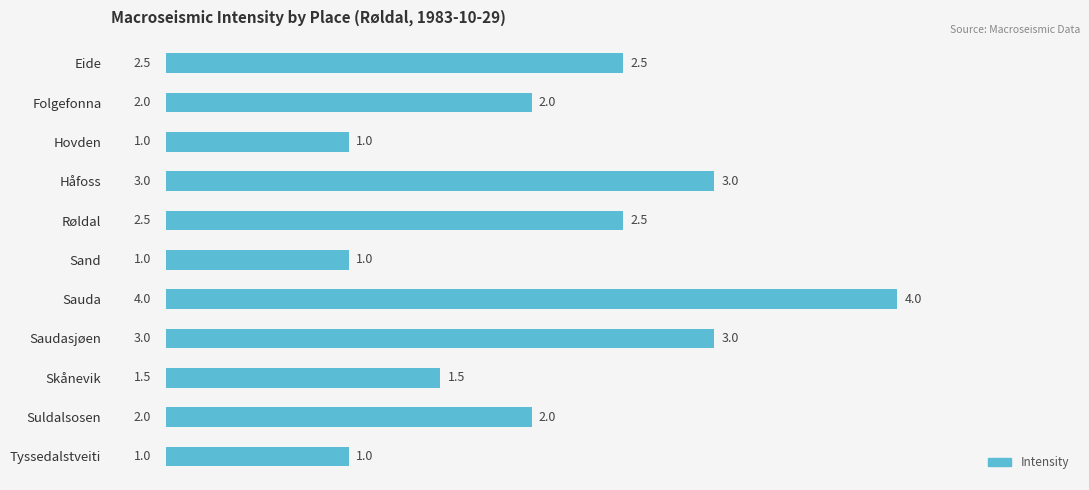

The chart shows a value of 0.4 at Sand. True or false?

False